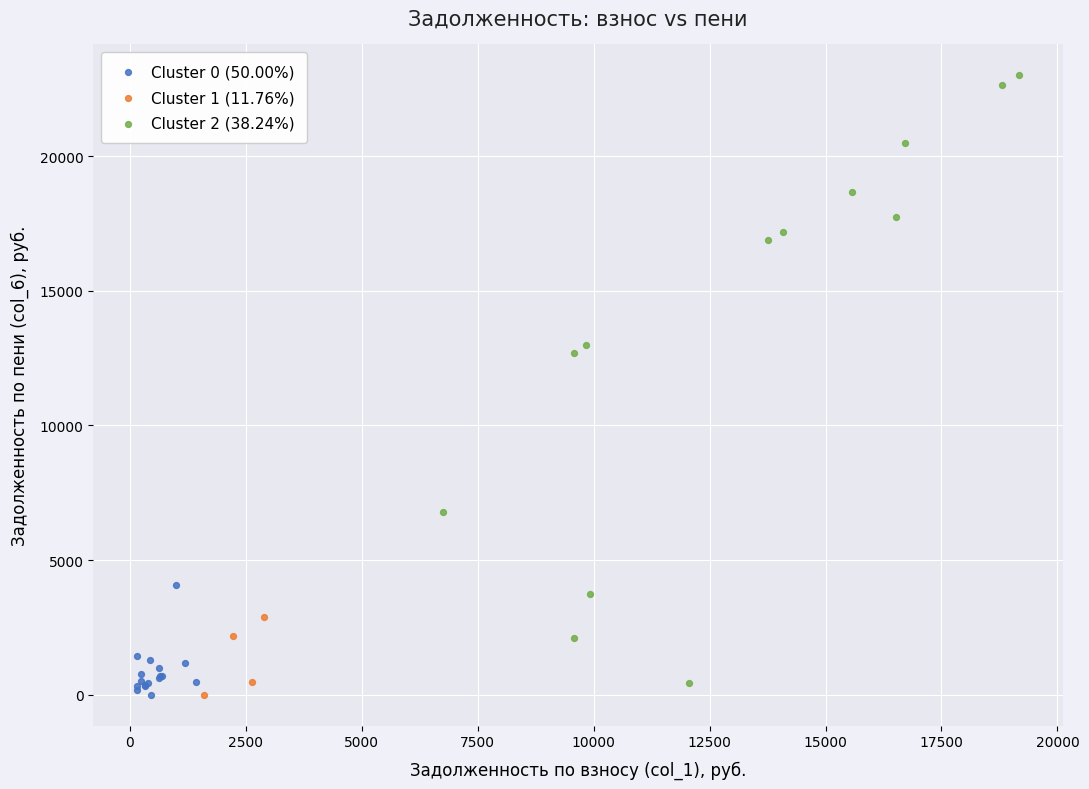

Which series has the widest spread of Y values?

Cluster 2 (38.24%)